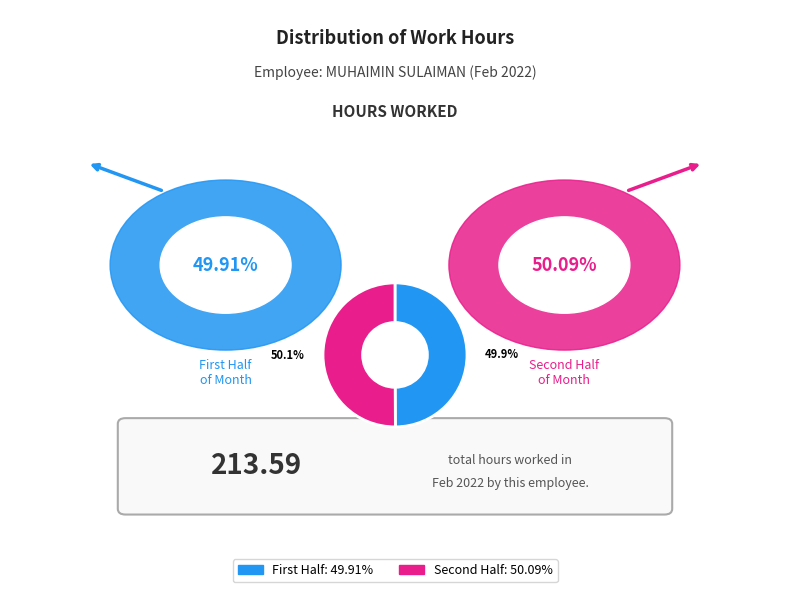

Count the number of slices in the pie.

2